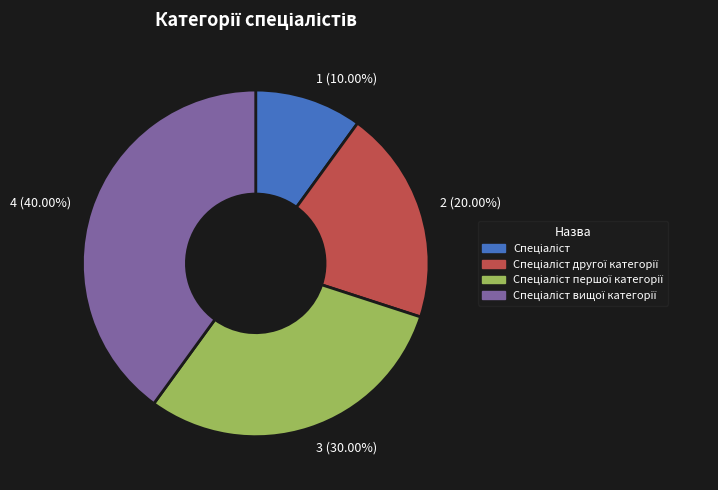

Is there any slice that represents more than half of the pie?

No